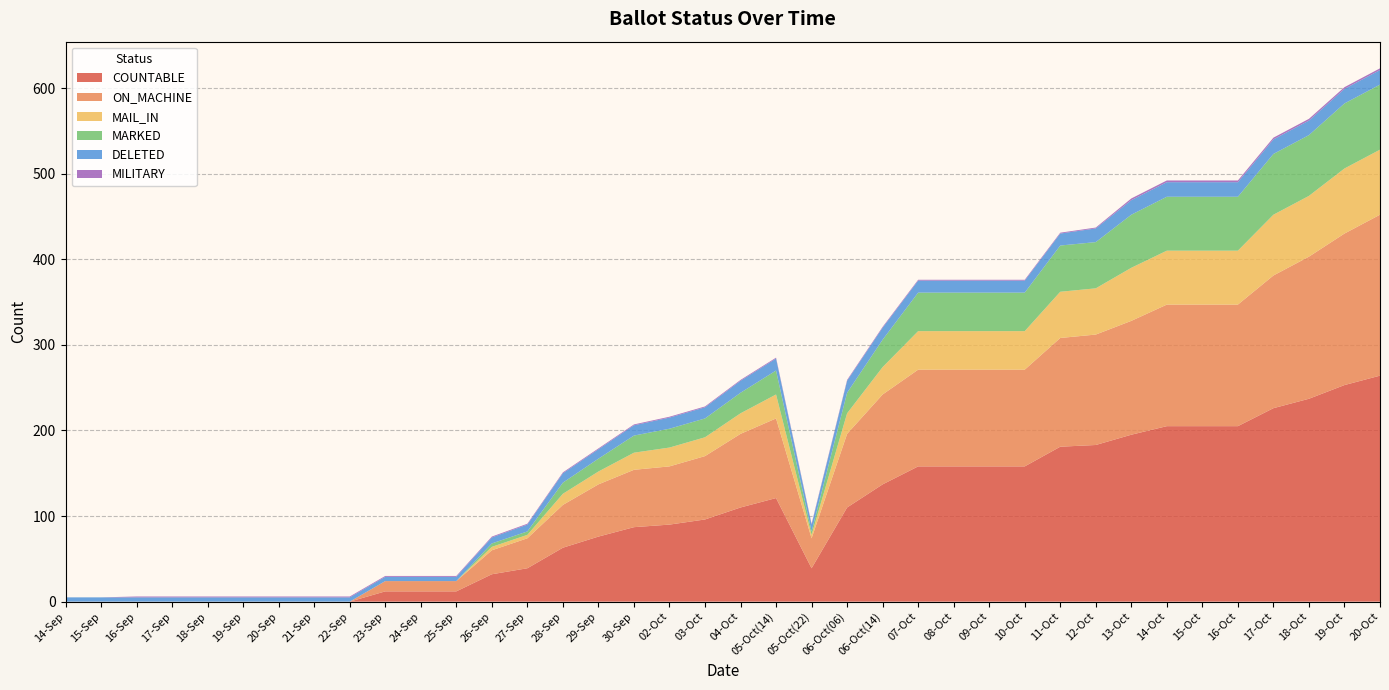

Reading right to left, what are all the values shown in this chart?

COUNTABLE: 20-Oct=264	19-Oct=253	18-Oct=237	17-Oct=226	16-Oct=205	15-Oct=205	14-Oct=205	13-Oct=195	12-Oct=183	11-Oct=181	10-Oct=158	09-Oct=158	08-Oct=158	07-Oct=158	06-Oct(14)=137	06-Oct(06)=110	05-Oct(22)=39	05-Oct(14)=121	04-Oct=110	03-Oct=96	02-Oct=90	30-Sep=87	29-Sep=76	28-Sep=63	27-Sep=39	26-Sep=32	25-Sep=12	24-Sep=12	23-Sep=12	22-Sep=0	21-Sep=0	20-Sep=0	19-Sep=0	18-Sep=0	17-Sep=0	16-Sep=0	15-Sep=0	14-Sep=0
ON_MACHINE: 20-Oct=188	19-Oct=177	18-Oct=166	17-Oct=155	16-Oct=142	15-Oct=142	14-Oct=142	13-Oct=133	12-Oct=129	11-Oct=127	10-Oct=113	09-Oct=113	08-Oct=113	07-Oct=113	06-Oct(14)=105	06-Oct(06)=86	05-Oct(22)=35	05-Oct(14)=93	04-Oct=86	03-Oct=74	02-Oct=68	30-Sep=67	29-Sep=61	28-Sep=50	27-Sep=35	26-Sep=28	25-Sep=12	24-Sep=12	23-Sep=12	22-Sep=0	21-Sep=0	20-Sep=0	19-Sep=0	18-Sep=0	17-Sep=0	16-Sep=0	15-Sep=0	14-Sep=0
MAIL_IN: 20-Oct=76	19-Oct=76	18-Oct=71	17-Oct=71	16-Oct=63	15-Oct=63	14-Oct=63	13-Oct=62	12-Oct=54	11-Oct=54	10-Oct=45	09-Oct=45	08-Oct=45	07-Oct=45	06-Oct(14)=32	06-Oct(06)=24	05-Oct(22)=4	05-Oct(14)=28	04-Oct=24	03-Oct=22	02-Oct=22	30-Sep=20	29-Sep=15	28-Sep=13	27-Sep=4	26-Sep=4	25-Sep=0	24-Sep=0	23-Sep=0	22-Sep=0	21-Sep=0	20-Sep=0	19-Sep=0	18-Sep=0	17-Sep=0	16-Sep=0	15-Sep=0	14-Sep=0
MARKED: 20-Oct=76	19-Oct=76	18-Oct=71	17-Oct=71	16-Oct=63	15-Oct=63	14-Oct=63	13-Oct=62	12-Oct=54	11-Oct=54	10-Oct=45	09-Oct=45	08-Oct=45	07-Oct=45	06-Oct(14)=32	06-Oct(06)=24	05-Oct(22)=4	05-Oct(14)=28	04-Oct=24	03-Oct=22	02-Oct=22	30-Sep=20	29-Sep=15	28-Sep=13	27-Sep=4	26-Sep=4	25-Sep=0	24-Sep=0	23-Sep=0	22-Sep=0	21-Sep=0	20-Sep=0	19-Sep=0	18-Sep=0	17-Sep=0	16-Sep=0	15-Sep=0	14-Sep=0
DELETED: 20-Oct=17	19-Oct=17	18-Oct=17	17-Oct=17	16-Oct=17	15-Oct=17	14-Oct=17	13-Oct=17	12-Oct=16	11-Oct=14	10-Oct=14	09-Oct=14	08-Oct=14	07-Oct=14	06-Oct(14)=14	06-Oct(06)=14	05-Oct(22)=8	05-Oct(14)=14	04-Oct=14	03-Oct=13	02-Oct=13	30-Sep=12	29-Sep=11	28-Sep=11	27-Sep=8	26-Sep=7	25-Sep=5	24-Sep=5	23-Sep=5	22-Sep=5	21-Sep=5	20-Sep=5	19-Sep=5	18-Sep=5	17-Sep=5	16-Sep=5	15-Sep=5	14-Sep=5
MILITARY: 20-Oct=2	19-Oct=2	18-Oct=2	17-Oct=2	16-Oct=2	15-Oct=2	14-Oct=2	13-Oct=2	12-Oct=1	11-Oct=1	10-Oct=1	09-Oct=1	08-Oct=1	07-Oct=1	06-Oct(14)=1	06-Oct(06)=1	05-Oct(22)=1	05-Oct(14)=1	04-Oct=1	03-Oct=1	02-Oct=1	30-Sep=1	29-Sep=1	28-Sep=1	27-Sep=1	26-Sep=1	25-Sep=1	24-Sep=1	23-Sep=1	22-Sep=1	21-Sep=1	20-Sep=1	19-Sep=1	18-Sep=1	17-Sep=1	16-Sep=1	15-Sep=0	14-Sep=0